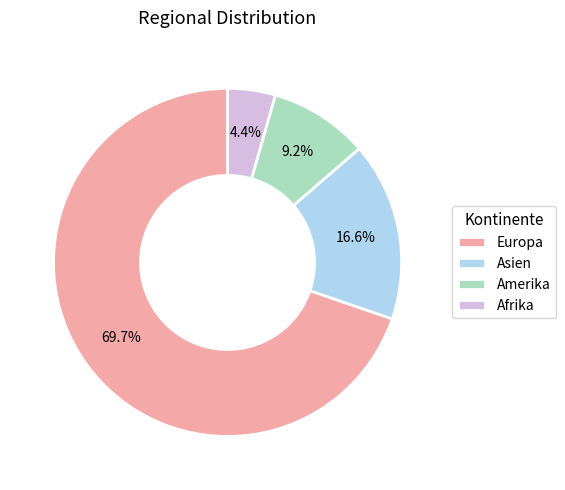

To the nearest percent, what is the combined percentage of Amerika and Asien?

26%